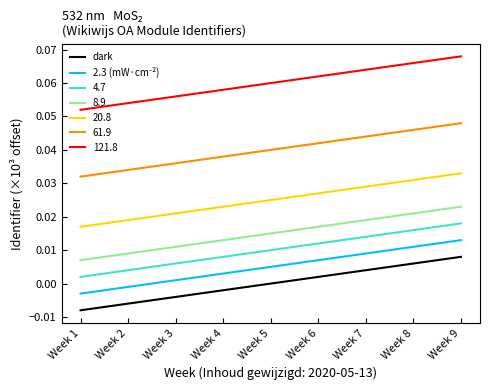

Count the dark values in the range 0 to 1.

5